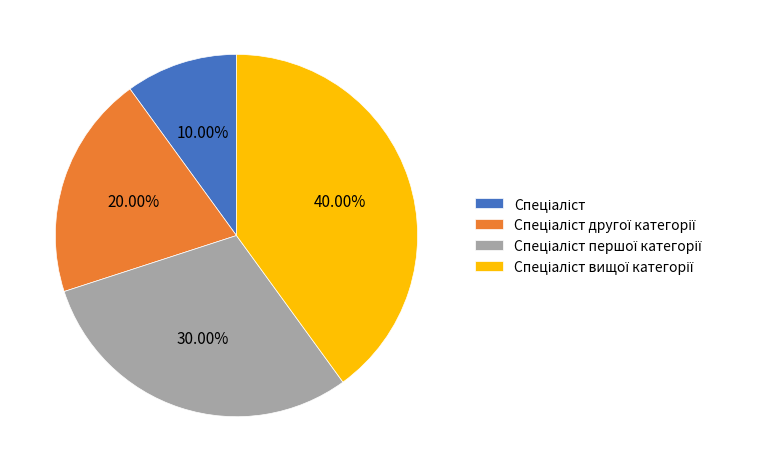

Is there any slice that represents more than half of the pie?

No